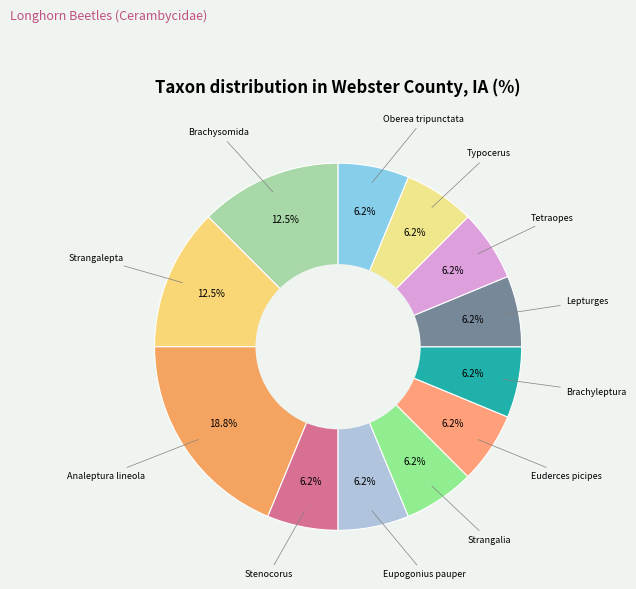

How many segments does this pie chart have?

12